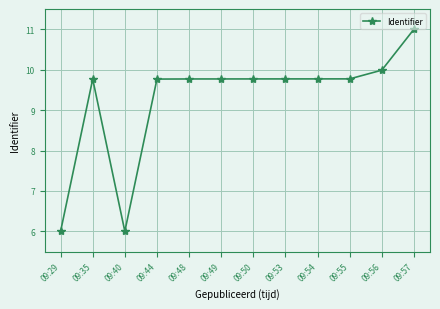

What is the value of the 9th point from the left?

9.8